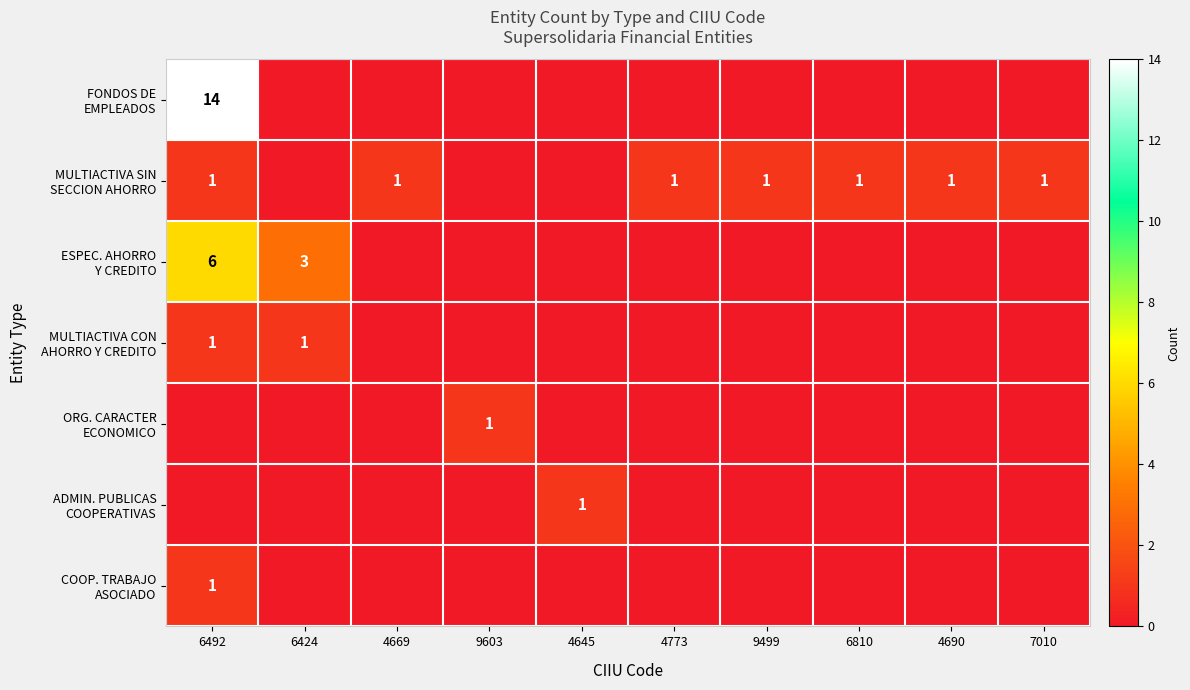

What is the maximum value shown in the chart?

14